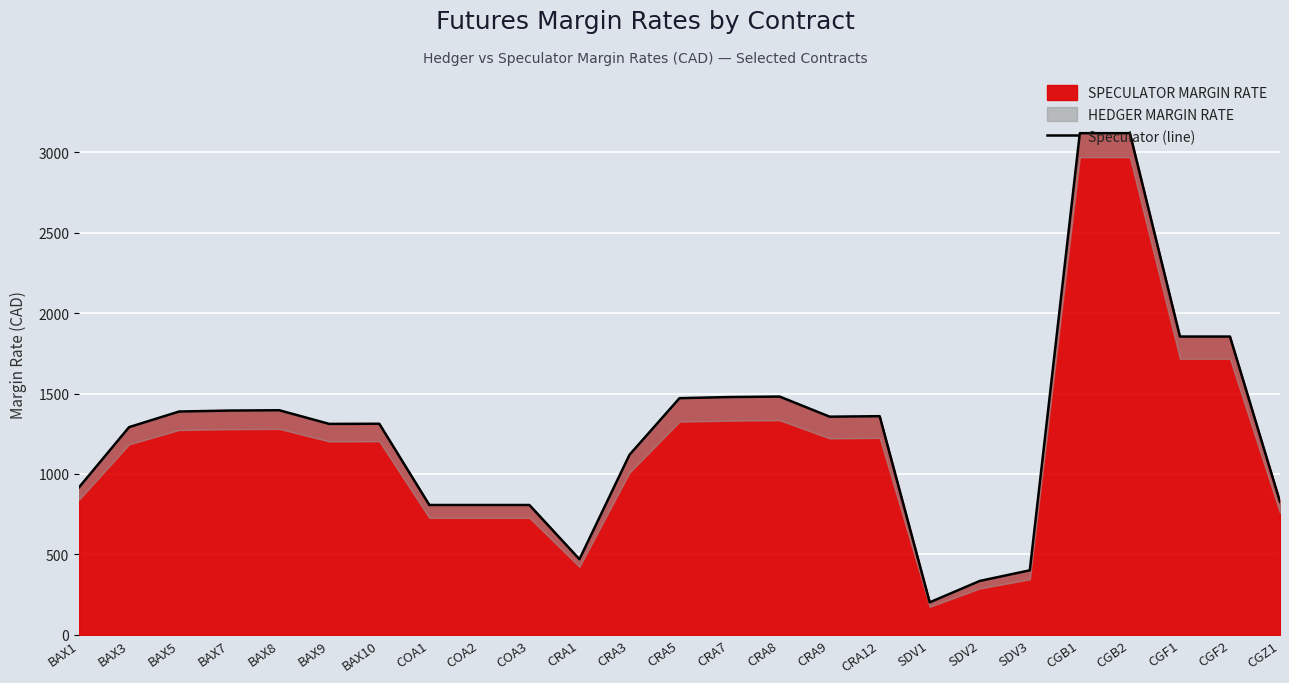

What is the difference between the maximum and minimum values?

2916